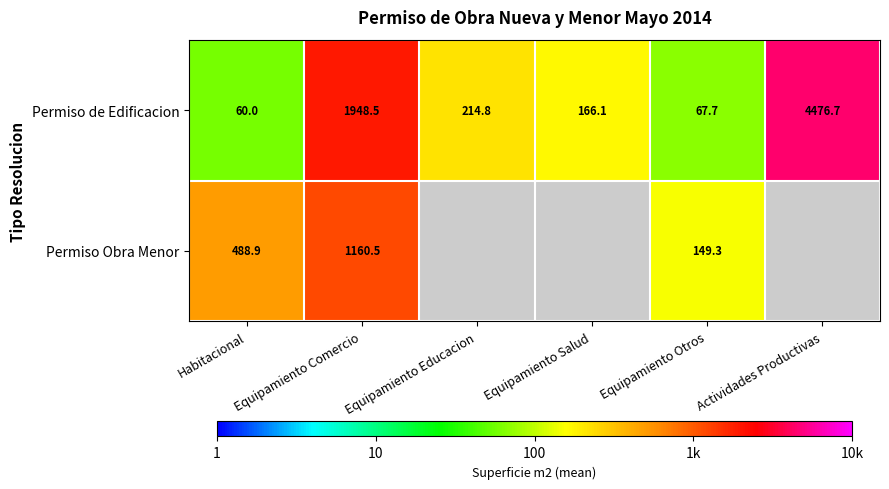

Is the value of Permiso de Edificacion at Equipamiento Otros greater than the value of Permiso Obra Menor at Equipamiento Otros?

No